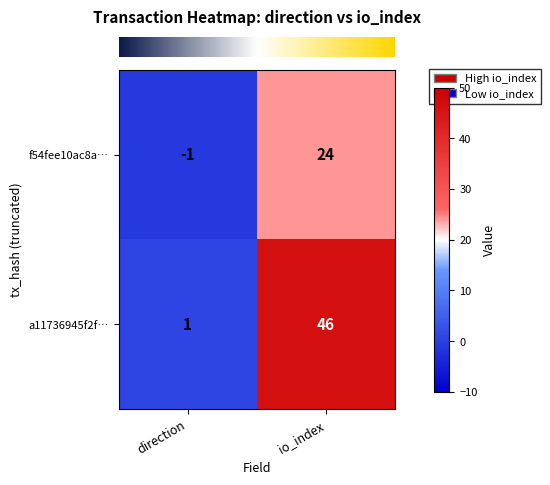

What is the highest value of the f54fee10ac8a… series?

24